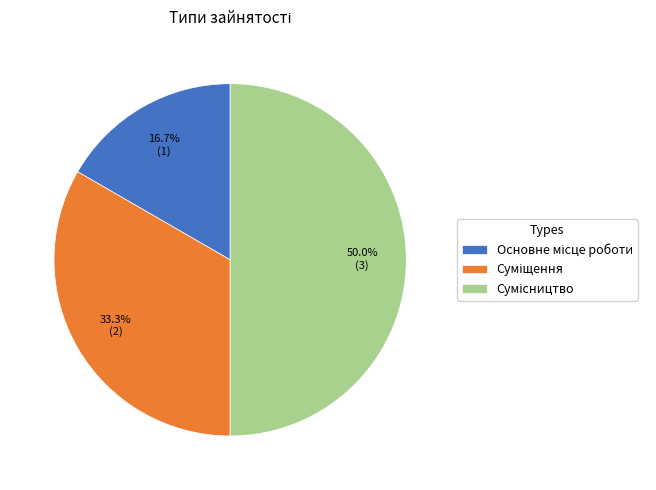

Which category has the biggest portion of the pie?

Сумісництво